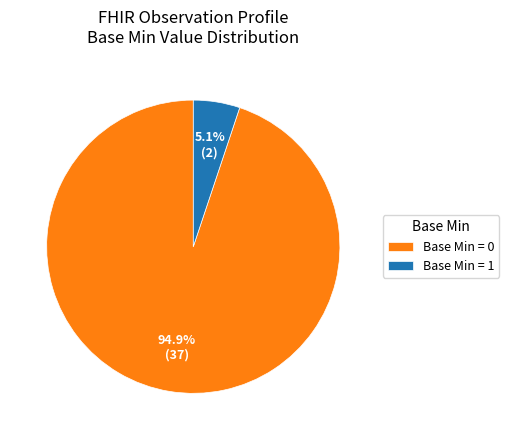

Rank the categories by value from highest to lowest.

Base Min = 0, Base Min = 1